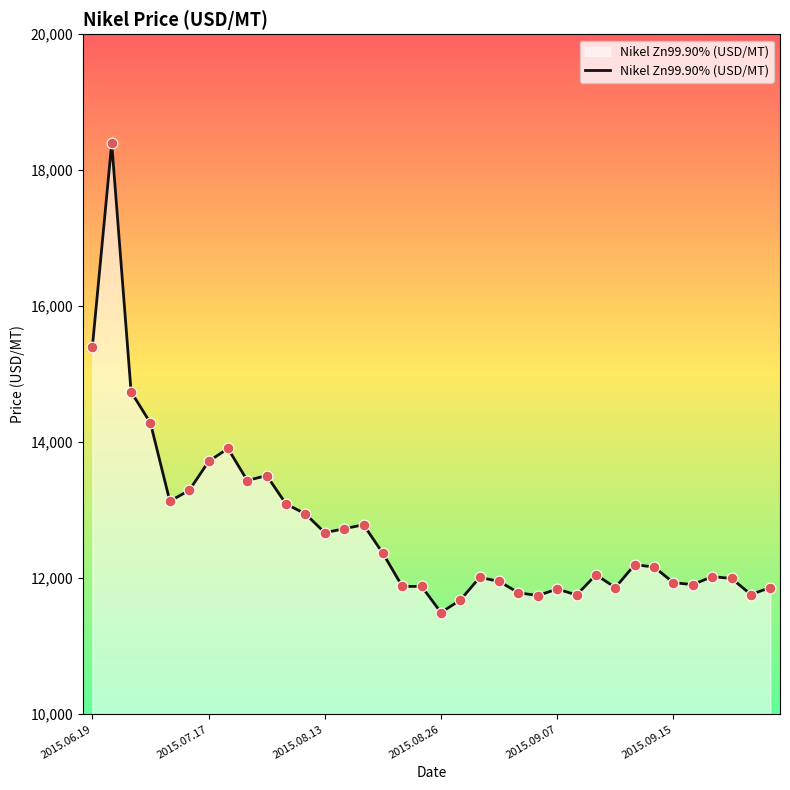

What is the greatest value displayed?

18398.7